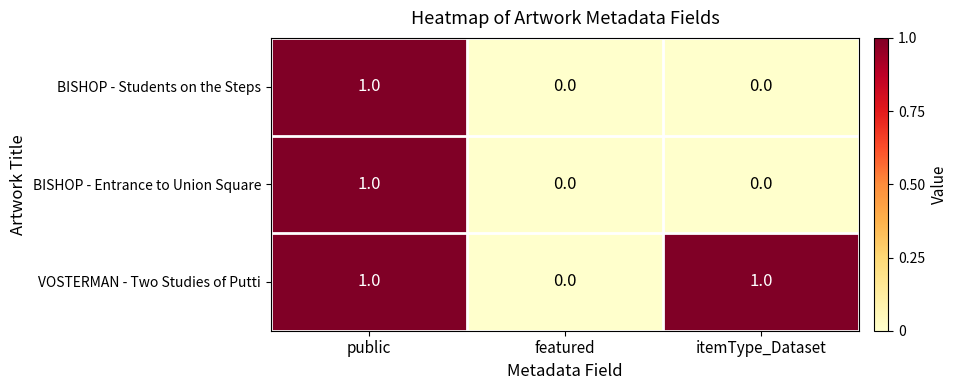

Is it true that BISHOP - Students on the Steps equals -1 at featured?

False